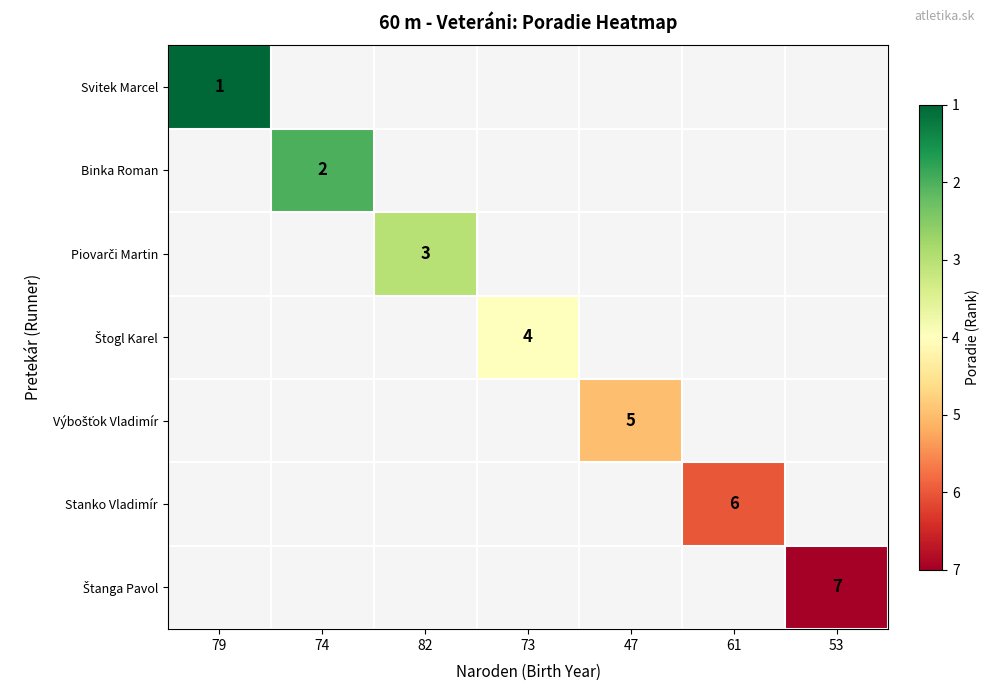

True or false: Svitek Marcel has a value of 0 at 79.

False